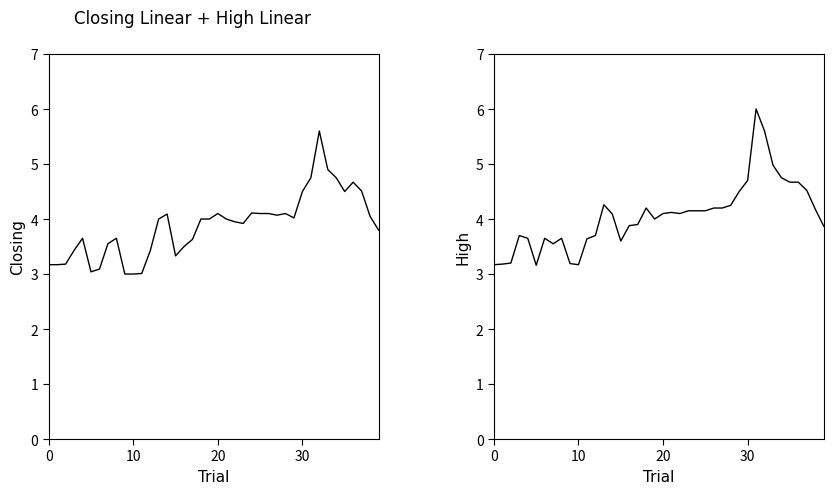

Count the number of data series in this chart.

2